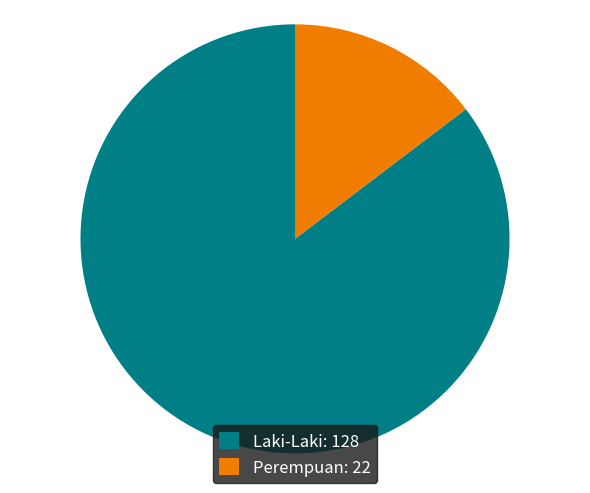

How many segments does this pie chart have?

2